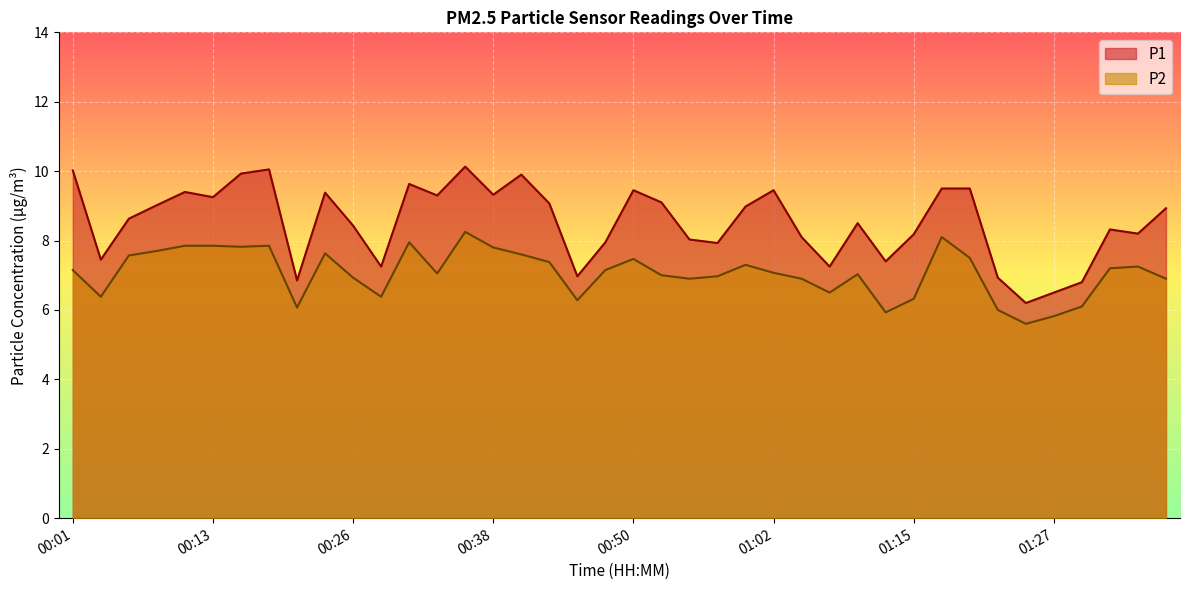

The P1 series shows 6.8 at 01:29. True or false?

True